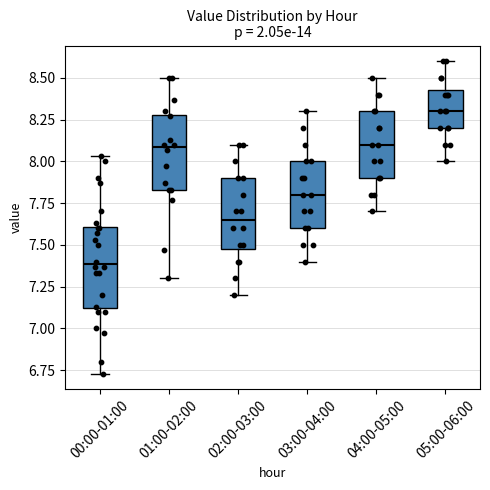

Reading left to right, transcribe this box plot: for each box, give where its median line is, the range the box spans, and where its two whiskers end, as read against the y-axis. The values are not printed on the chart, so give them approximately, as read against the axis.

00:00-01:00: median 7.40, box 7.10 to 7.60, whiskers 6.75 to 8.05
01:00-02:00: median 8.10, box 7.85 to 8.30, whiskers 7.30 to 8.50
02:00-03:00: median 7.65, box 7.50 to 7.90, whiskers 7.20 to 8.10
03:00-04:00: median 7.80, box 7.60 to 8.00, whiskers 7.40 to 8.30
04:00-05:00: median 8.10, box 7.90 to 8.30, whiskers 7.70 to 8.50
05:00-06:00: median 8.30, box 8.20 to 8.45, whiskers 8.00 to 8.60